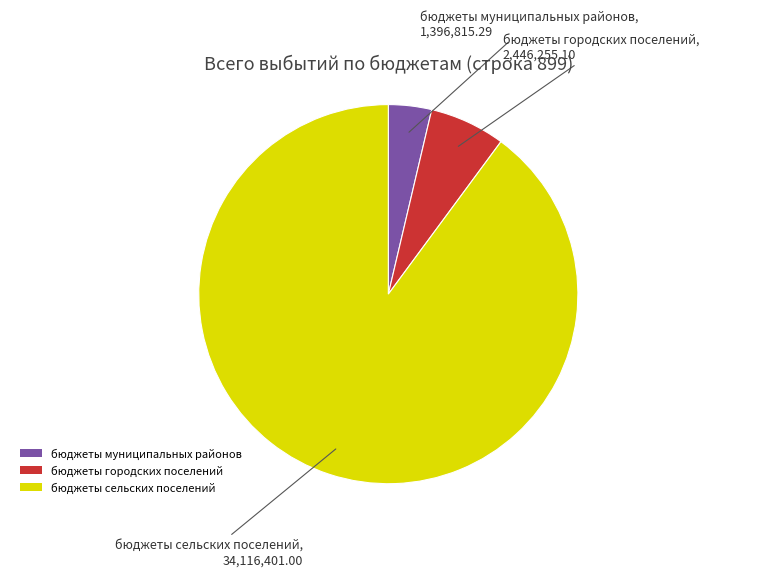

Count the number of slices in the pie.

3